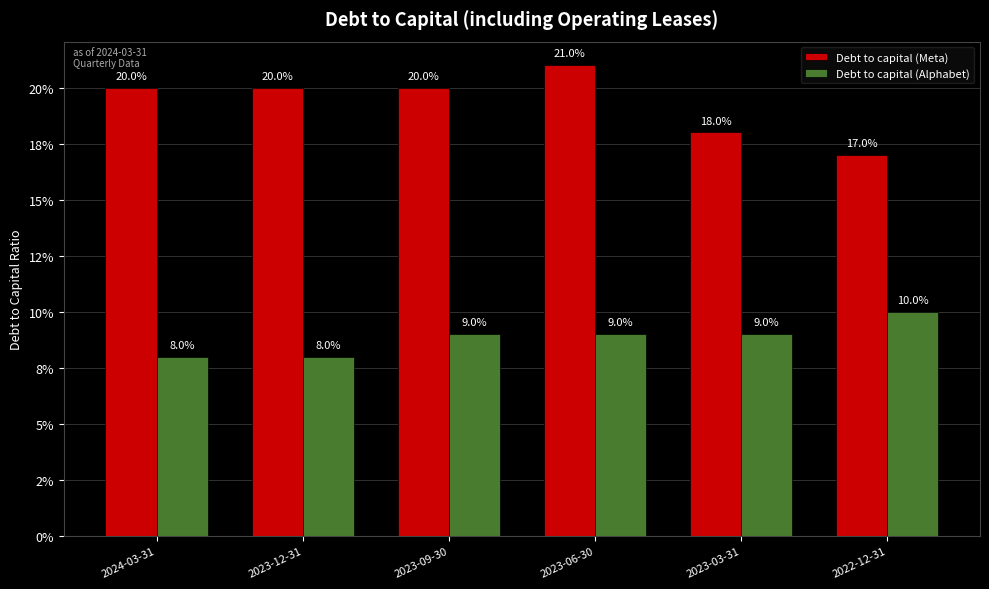

What are all the series names shown in the legend?

Debt to capital (Meta), Debt to capital (Alphabet)